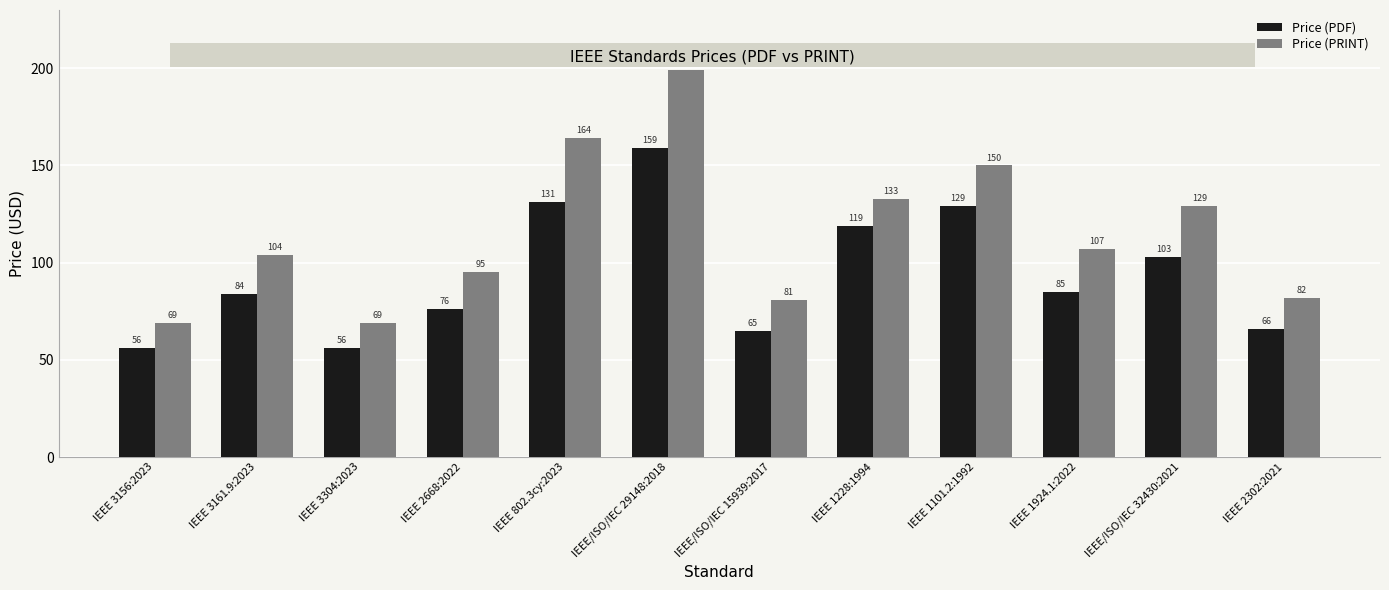

At which category is the sum across all series the highest?

IEEE/ISO/IEC 29148:2018